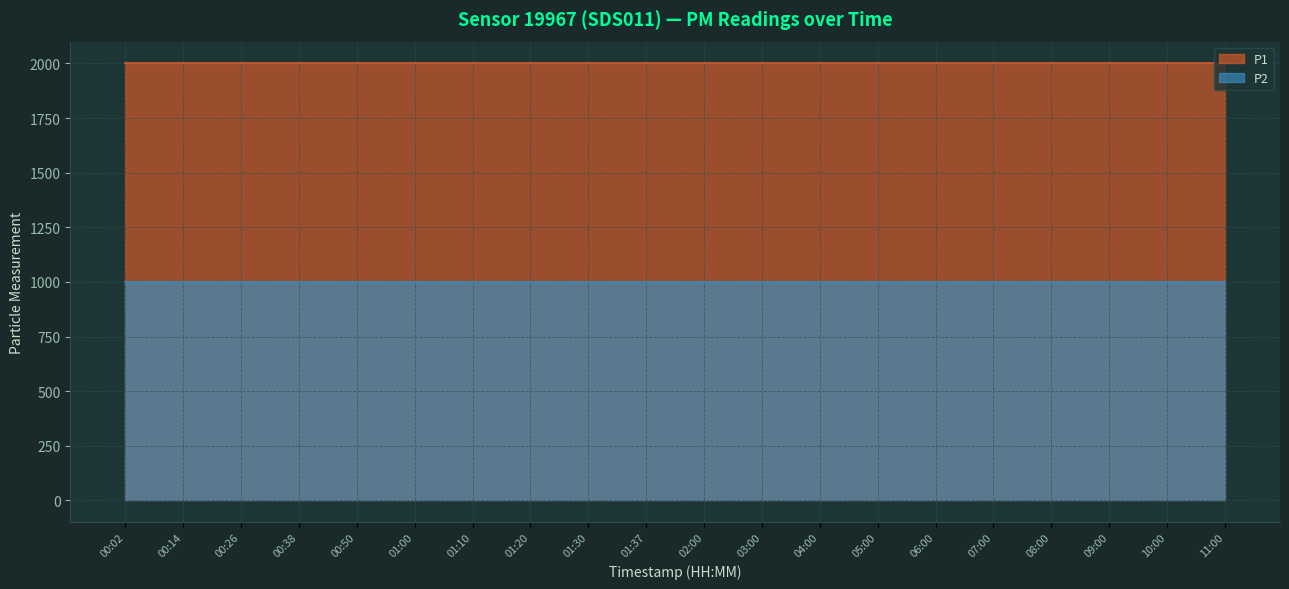

Between 01:20 and 05:00, which is larger?

01:20